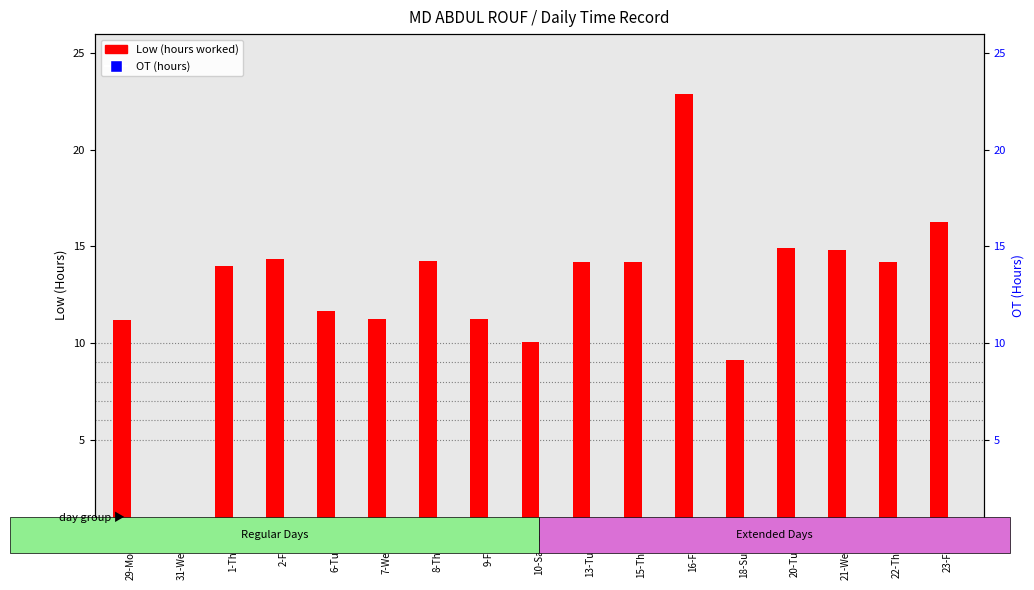

Which series has the largest total across all categories?

Low (hours worked)